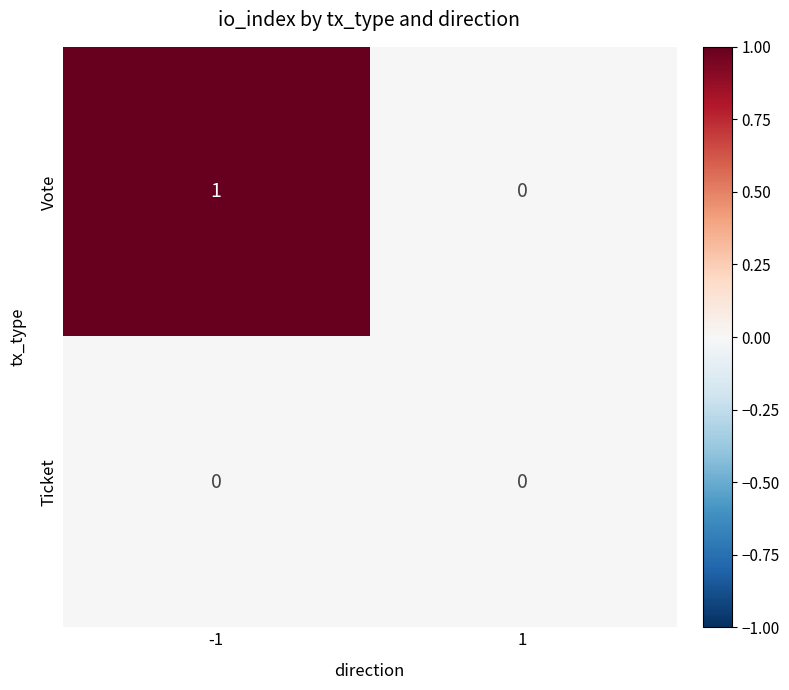

Which series changed the most between -1 and 1?

Vote